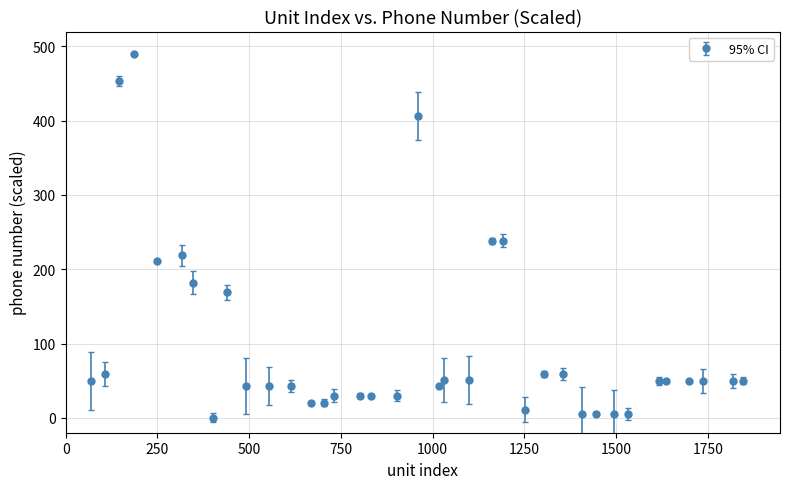

What is the average value?

97.3